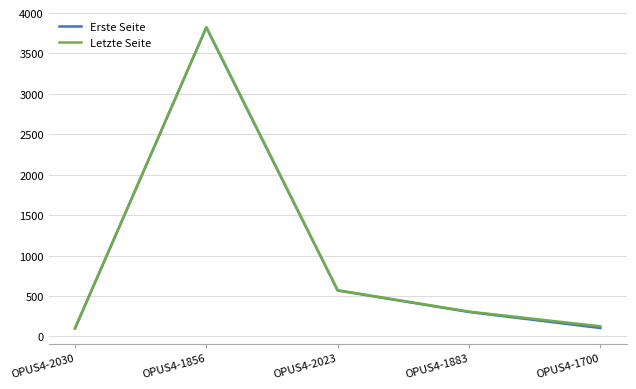

What is the minimum value shown in the chart?

99